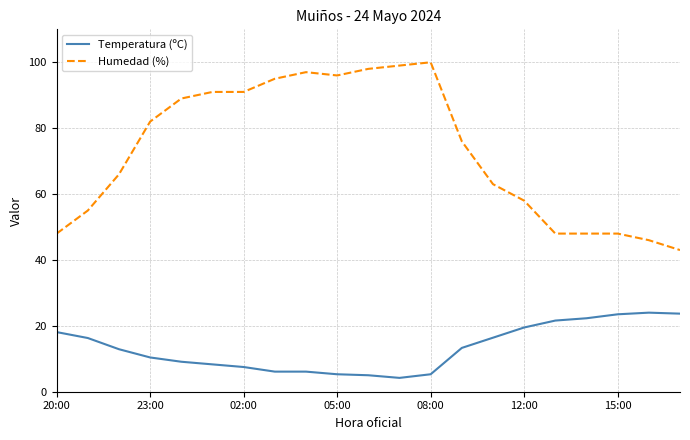

What is the average value of the Humedad (%) series?

73.2